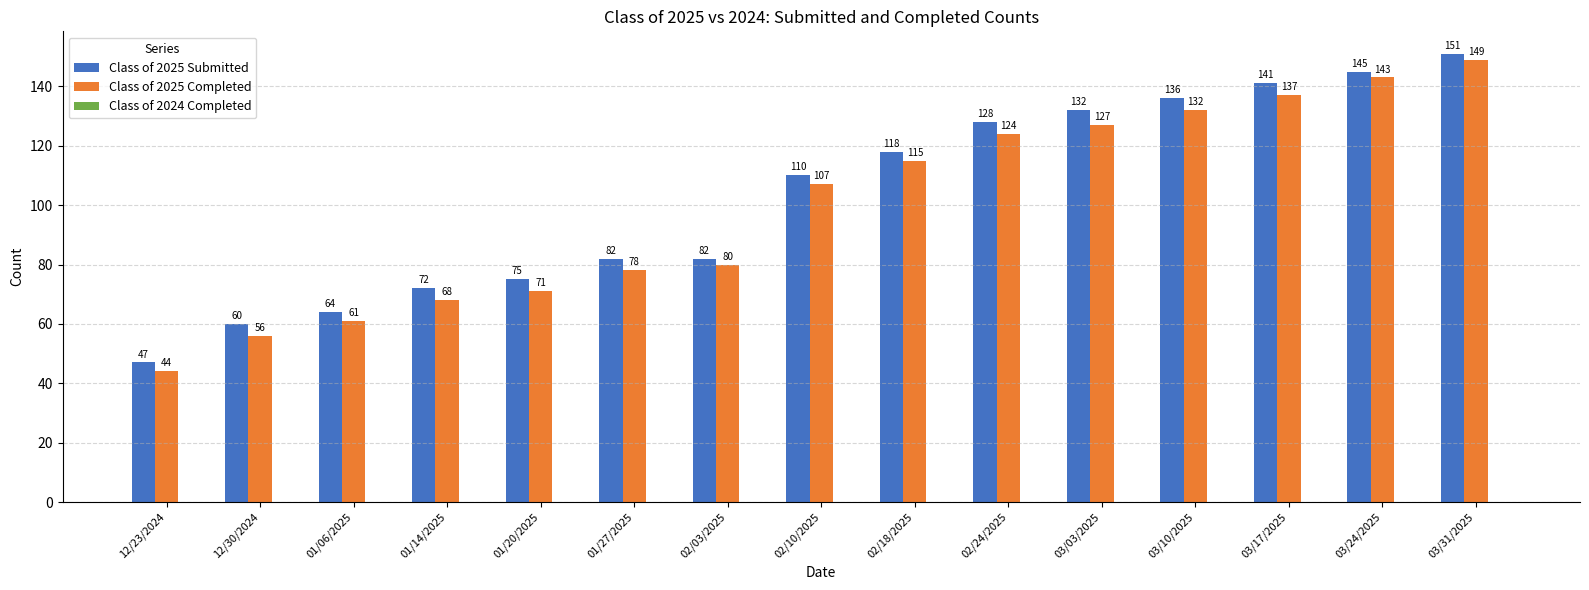

What is the approximate value of Class of 2025 Completed at 03/10/2025?

132